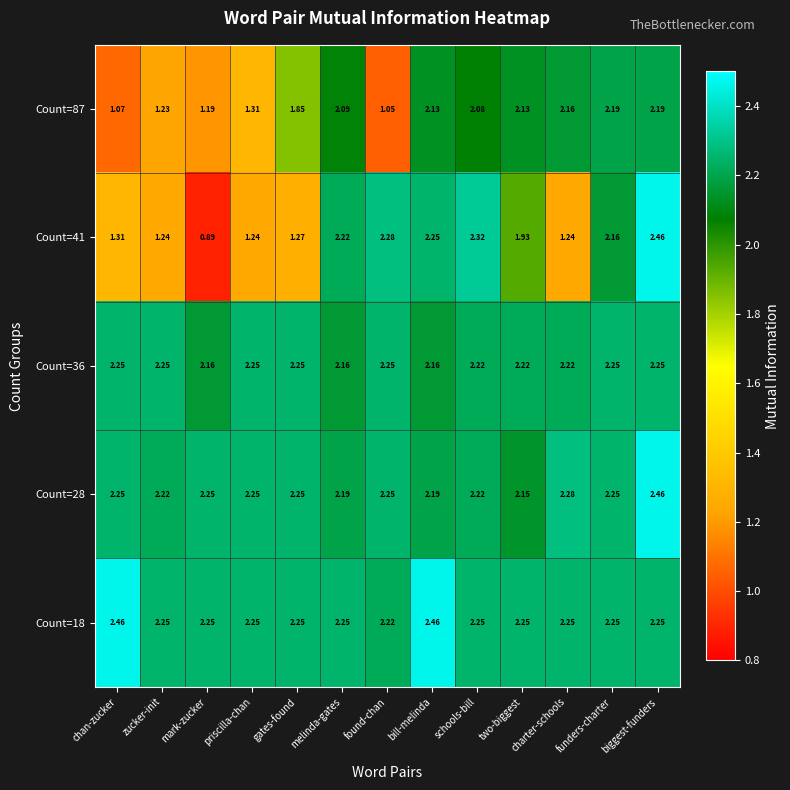

At which label is Count=87 closest to 1?

found-chan